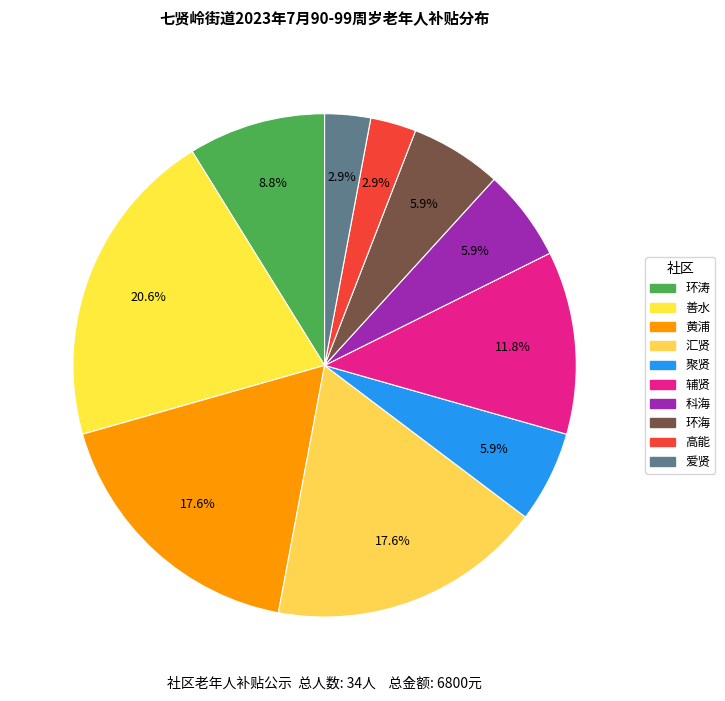

Which slice is the largest?

善水